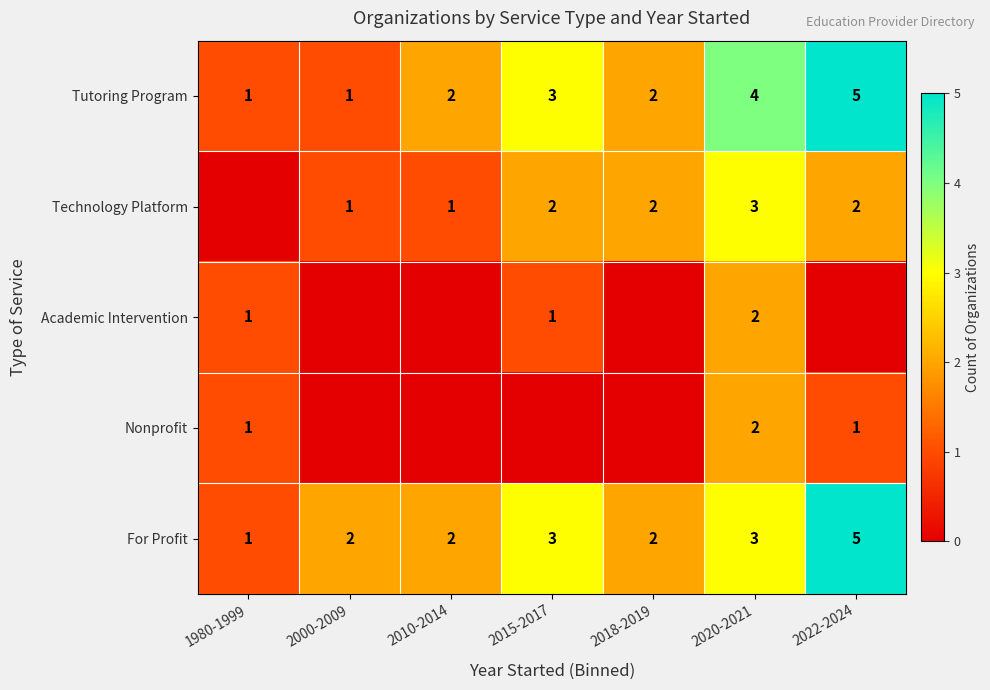

What is the sum of all Tutoring Program values?

18